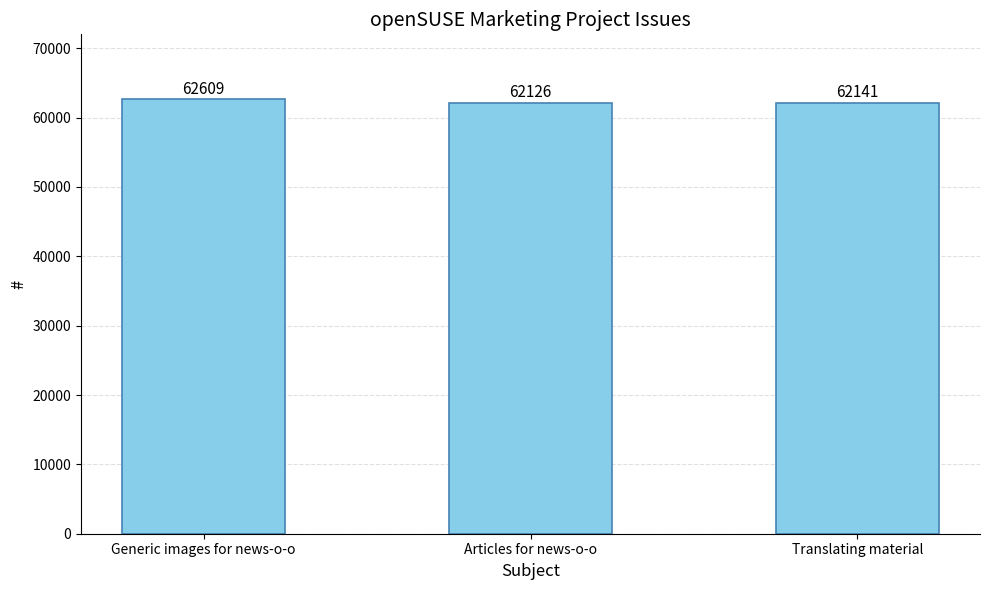

List the labels in order of value, largest first.

Generic images for news-o-o, Translating material, Articles for news-o-o